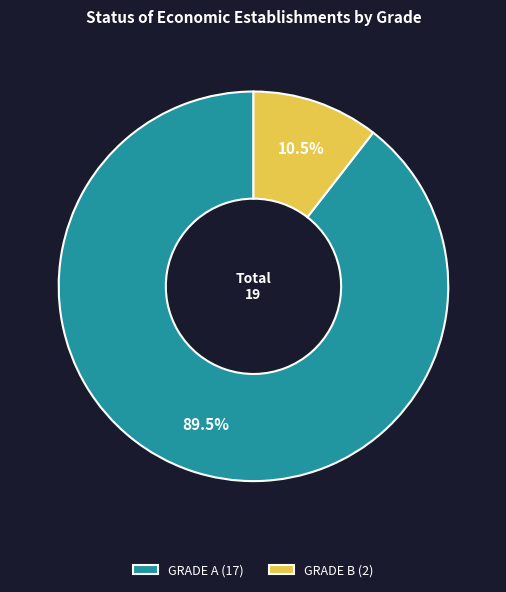

Is GRADE B (2) the majority of the pie?

No